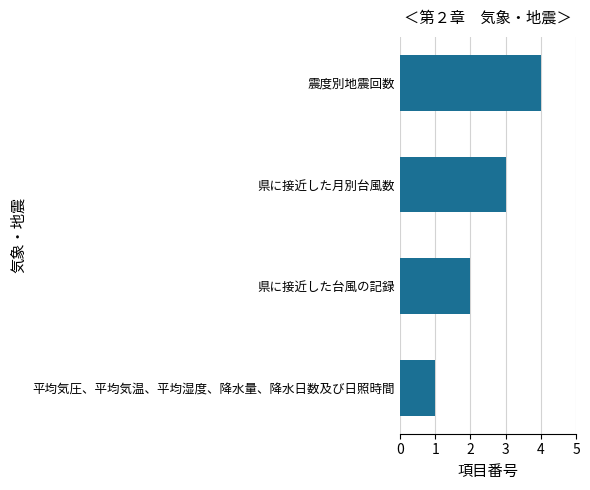

Rank the categories by value from highest to lowest.

震度別地震回数, 県に接近した月別台風数, 県に接近した台風の記録, 平均気圧、平均気温、平均湿度、降水量、降水日数及び日照時間